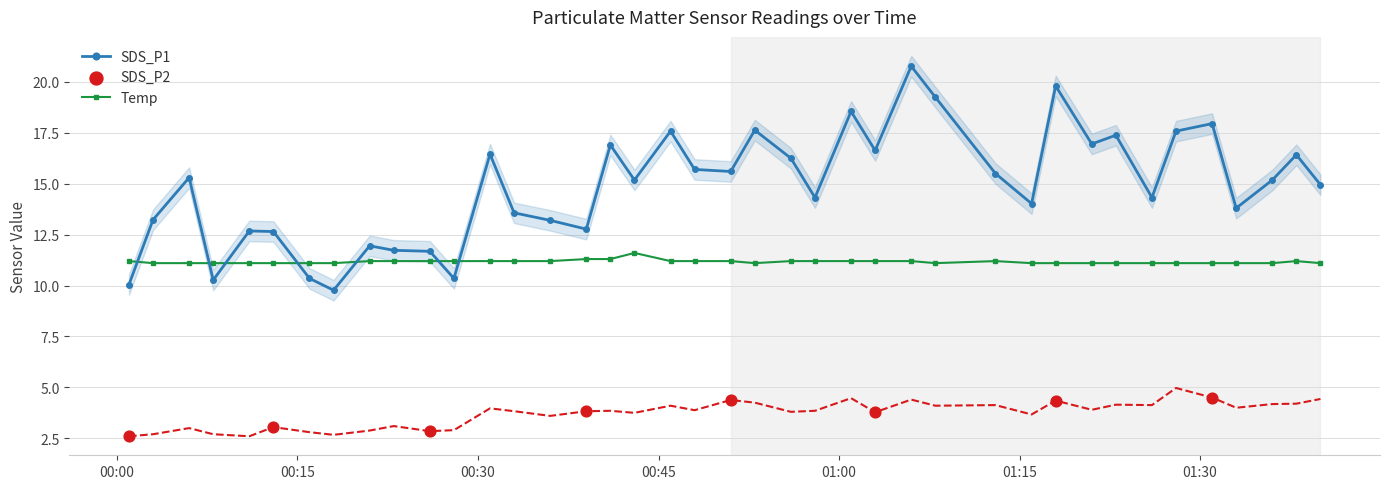

Which series has the largest total across all categories?

SDS_P1